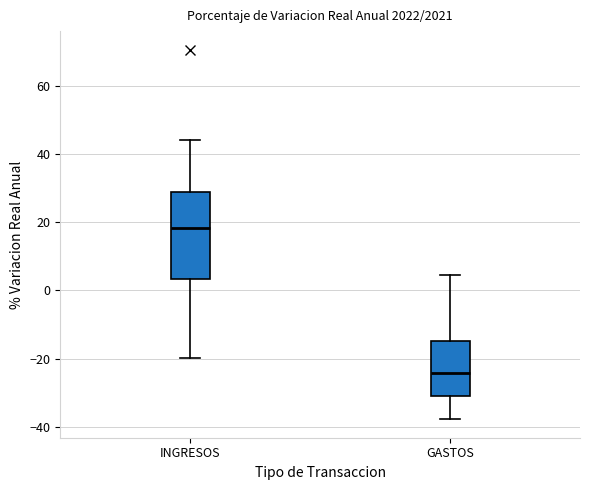

Reading left to right, transcribe this box plot: for each box, give where its median line is, the range the box spans, and where its two whiskers end, as read against the y-axis. The values are not printed on the chart, so give them approximately, as read against the axis.

INGRESOS: median 18, box 4 to 28, whiskers -20 to 44
GASTOS: median -24, box -32 to -14, whiskers -38 to 4